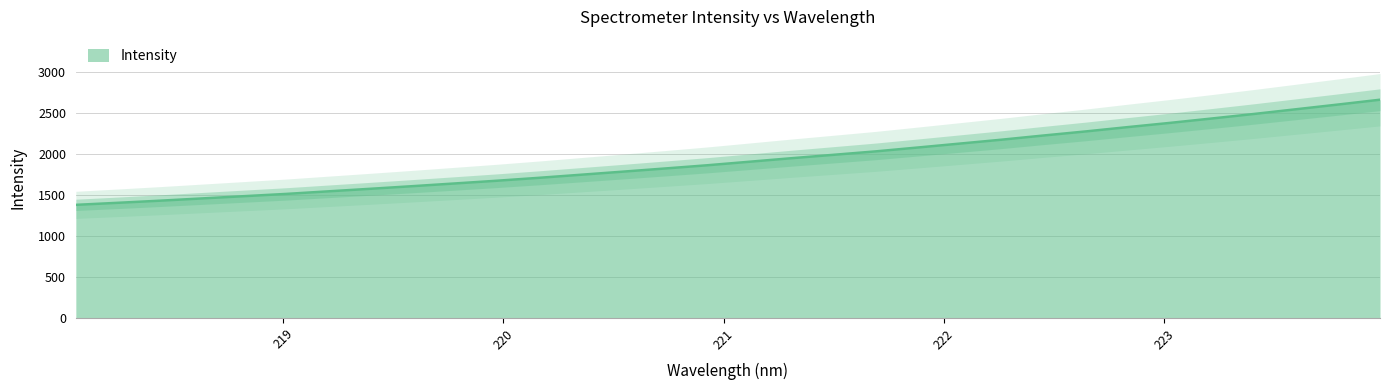

Which has a higher value, 222.6447 or 218.8244?

222.6447